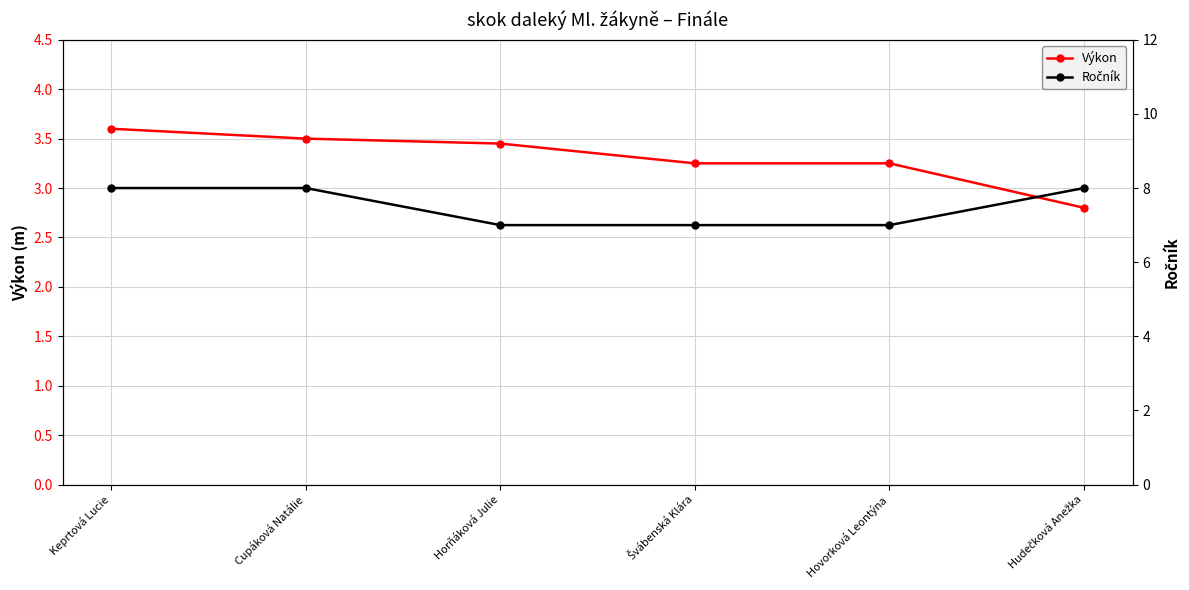

True or false: Výkon and Ročník cross at least once.

False